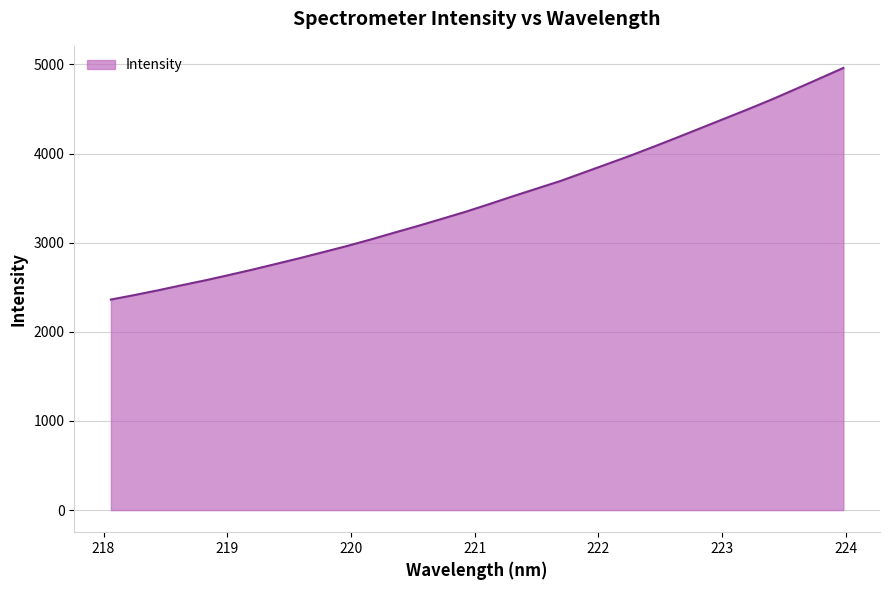

What is the maximum value shown in the chart?

4960.0